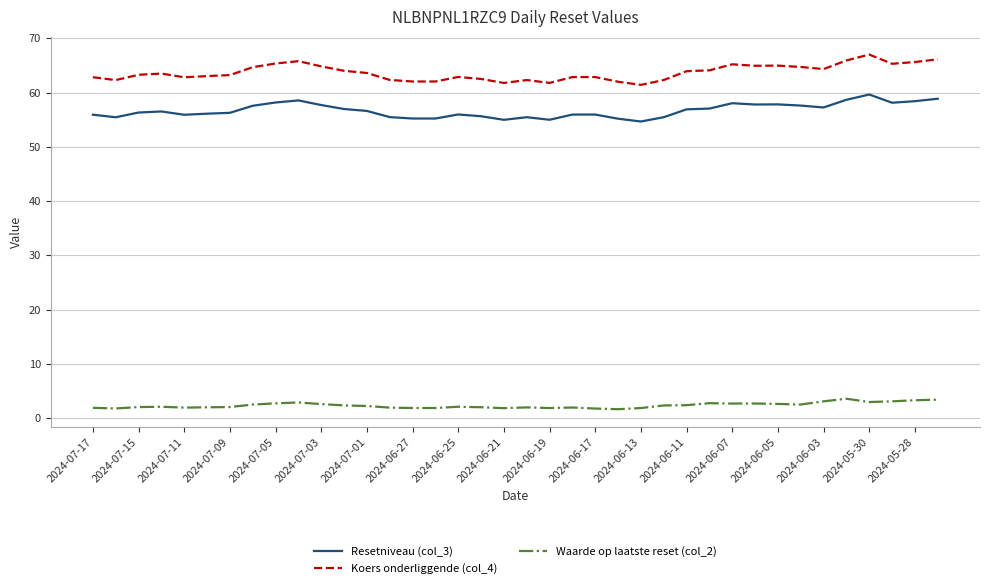

Count the number of categories in the chart.

38